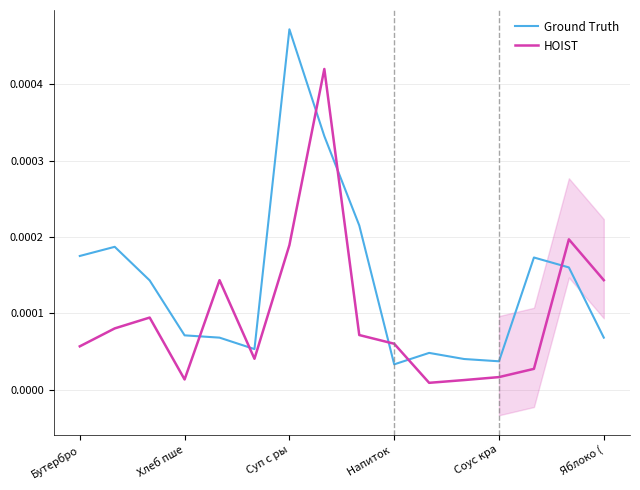

Does the chart display data point markers on the line(s)?

No